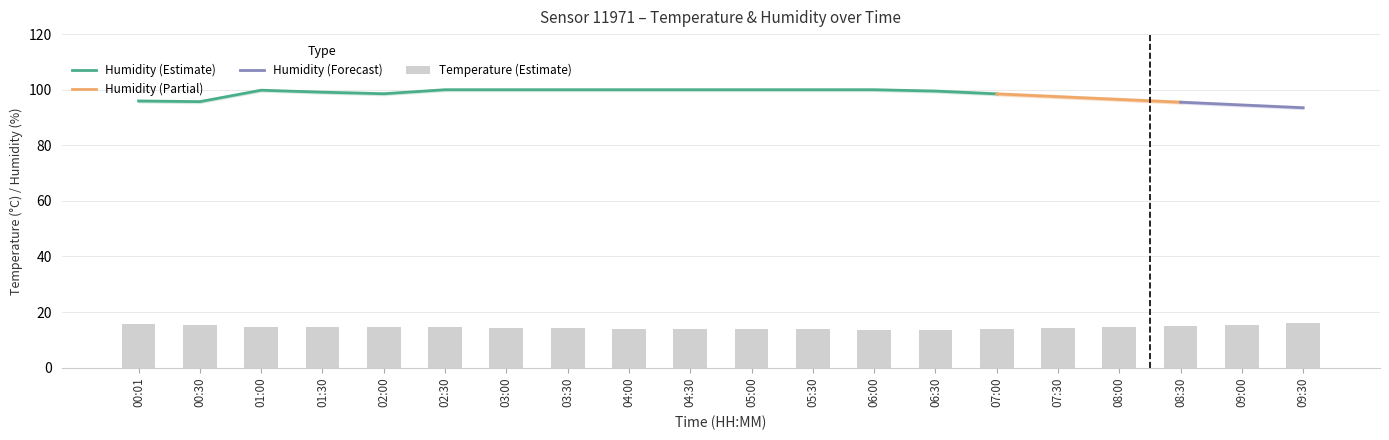

Count the number of categories in the chart.

20